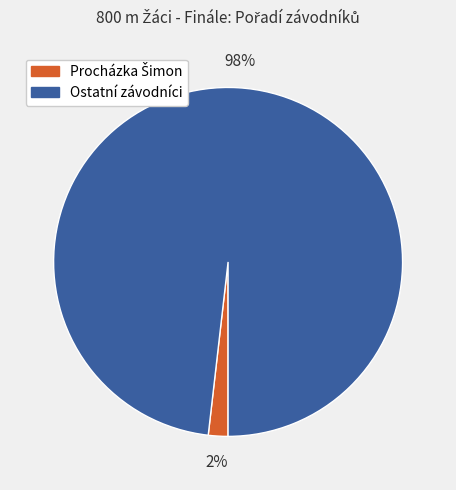

Is there any slice that represents more than half of the pie?

Yes